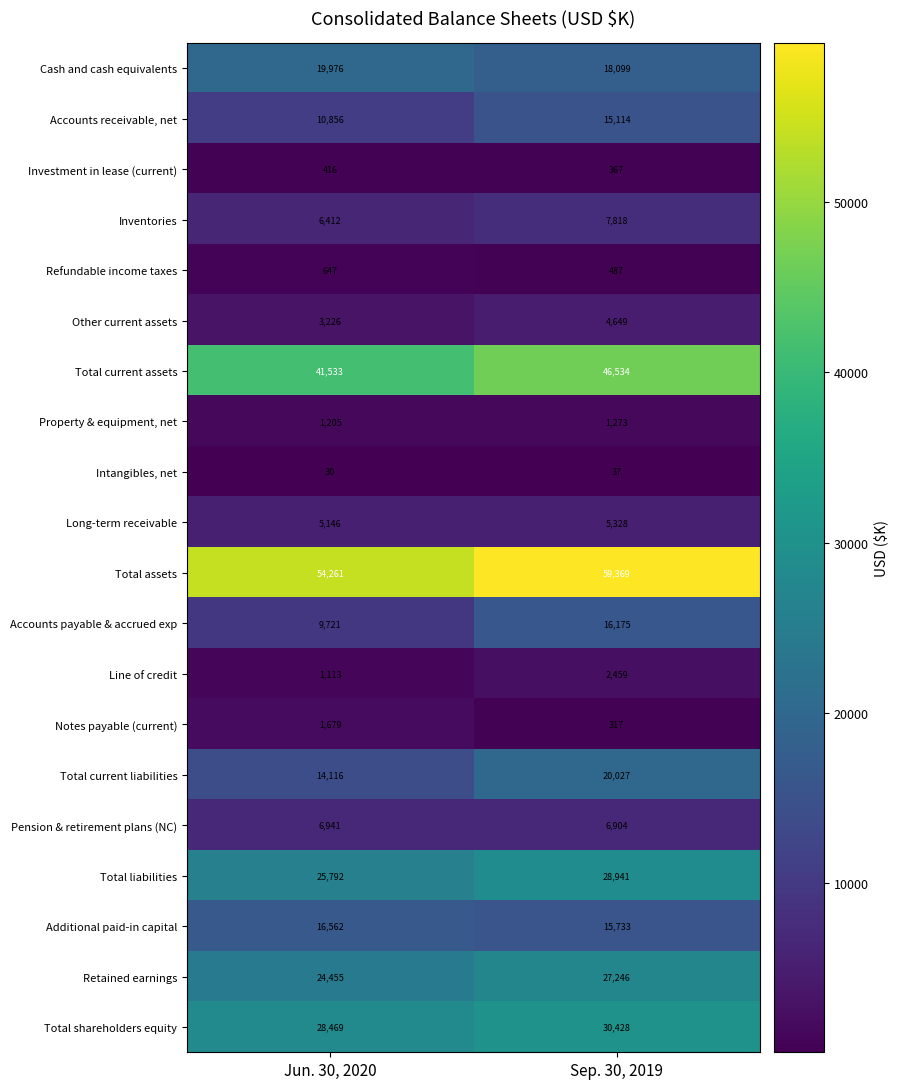

List the series in order of their peak value, lowest first.

Intangibles, net, Investment in lease (current), Refundable income taxes, Property & equipment, net, Notes payable (current), Line of credit, Other current assets, Long-term receivable, Pension & retirement plans (NC), Inventories, Accounts receivable, net, Accounts payable & accrued exp, Additional paid-in capital, Cash and cash equivalents, Total current liabilities, Retained earnings, Total liabilities, Total shareholders equity, Total current assets, Total assets